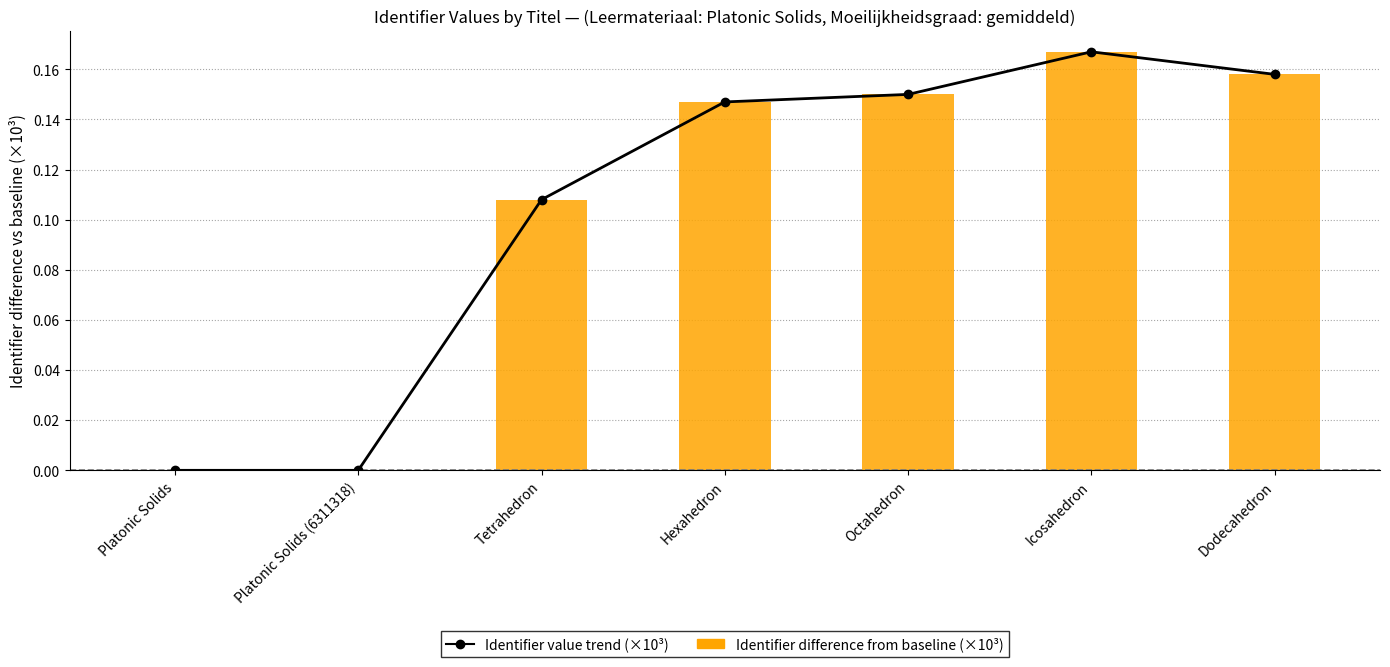

Which category has the highest value in the Identifier difference from baseline (×10³) series?

Icosahedron